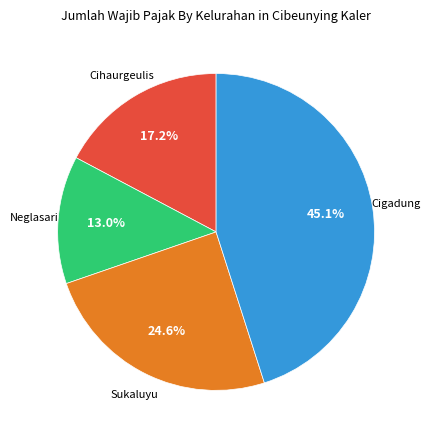

Does any single category account for the majority?

No